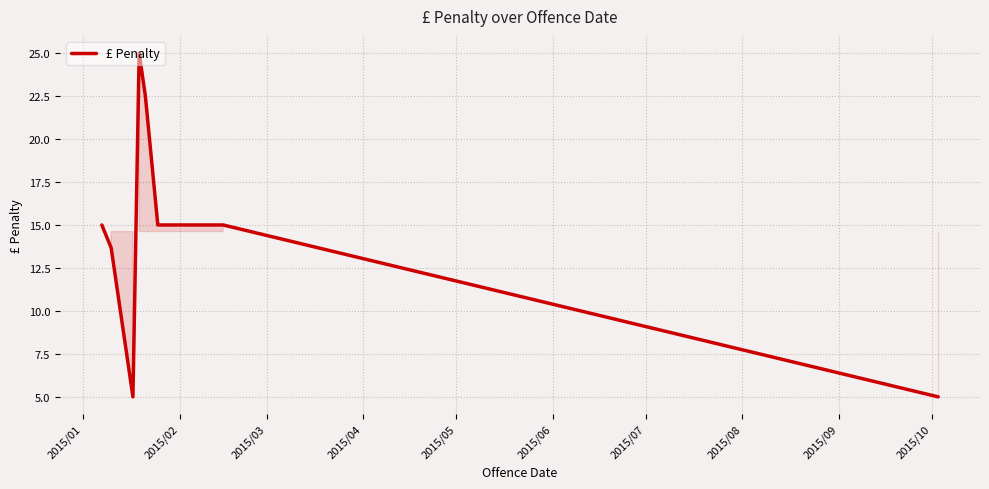

Reading left to right, extract all data points from this chart.

15.0	13.7	5.0	25.0	22.5	15.0	15.0	15.0	15.0	5.0